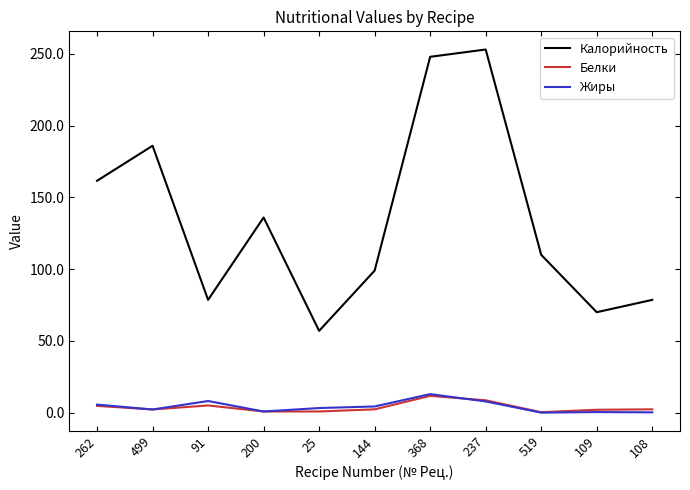

Where is the first local maximum for Белки?

91